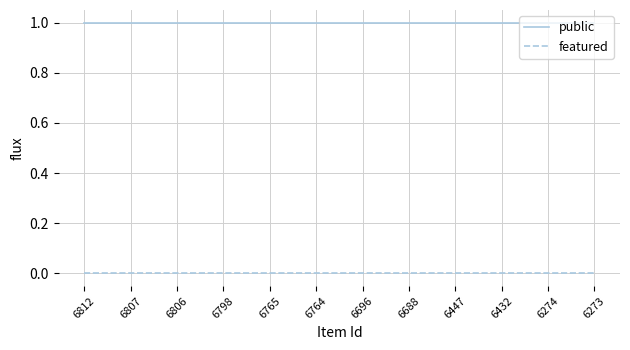

True or false: featured and public cross at least once.

False